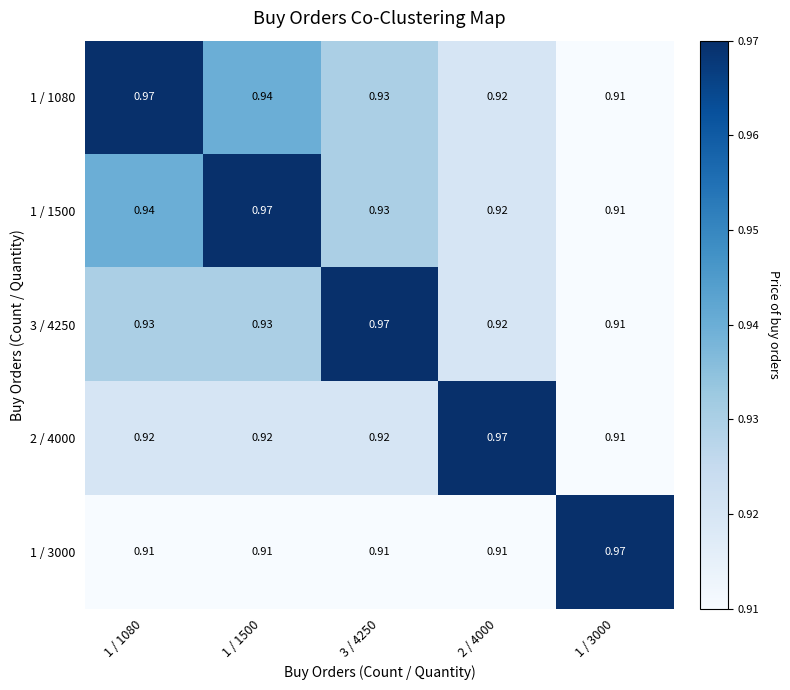

At how many categories does at least one series exceed 0?

5